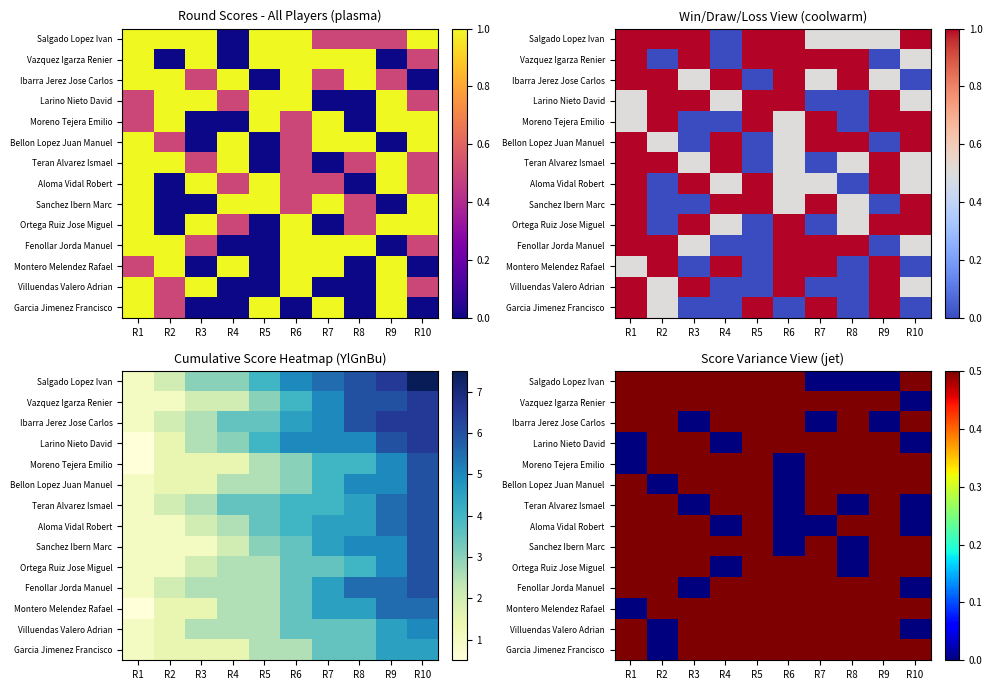

Count the Garcia Jimenez Francisco values in the range 0 to 1.

10